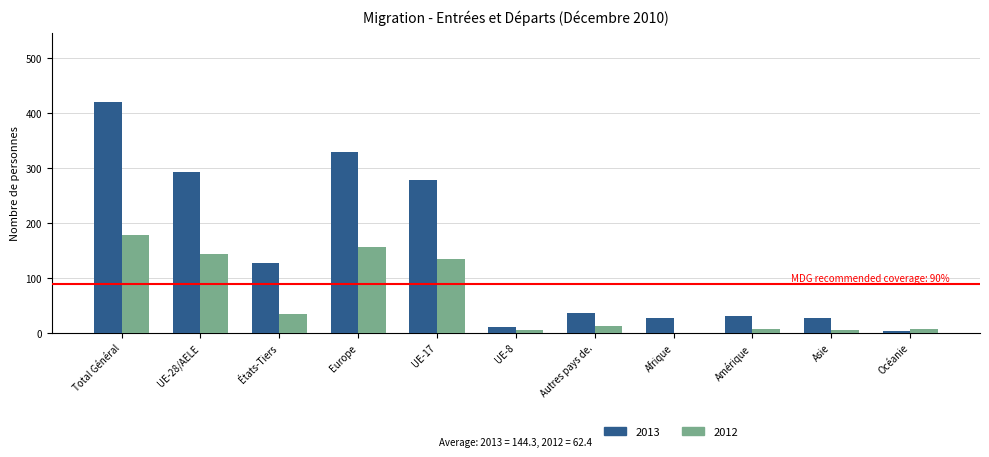

What is the total value across all series at Autres pays de.?

50